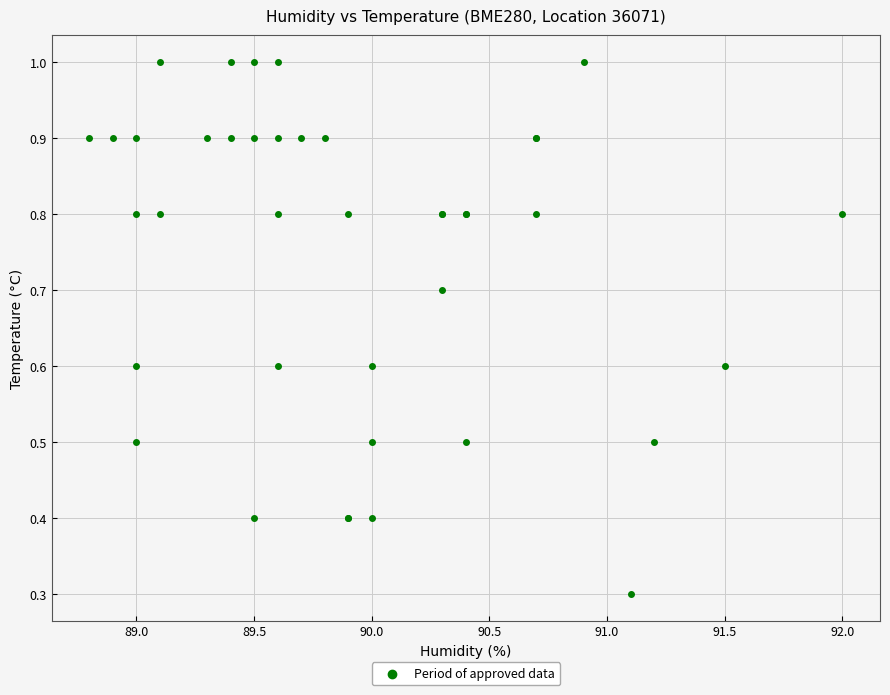

What Y value in the scatter plot is closest to 0?

0.3